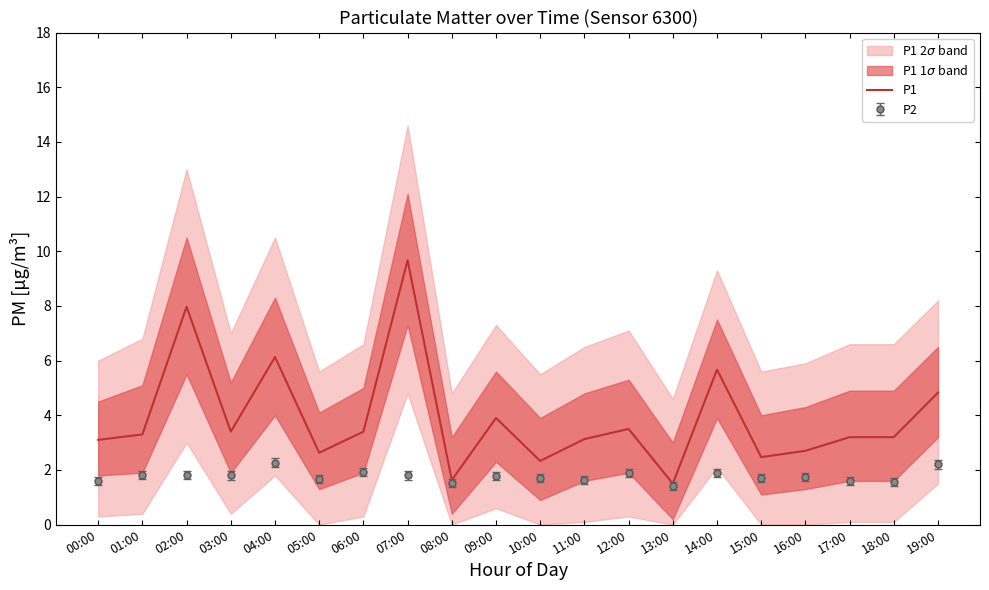

What is the label of the 13th point from the right?

07:00